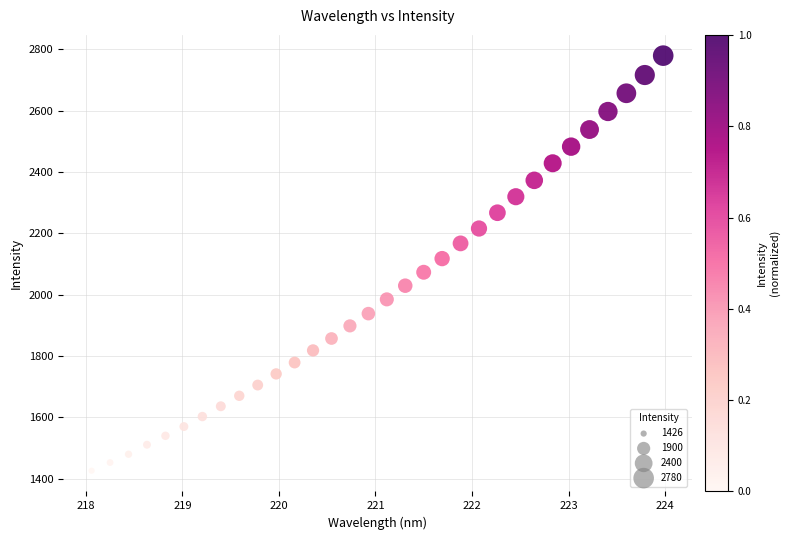

What is the range of X values (max minus min)?

5.9